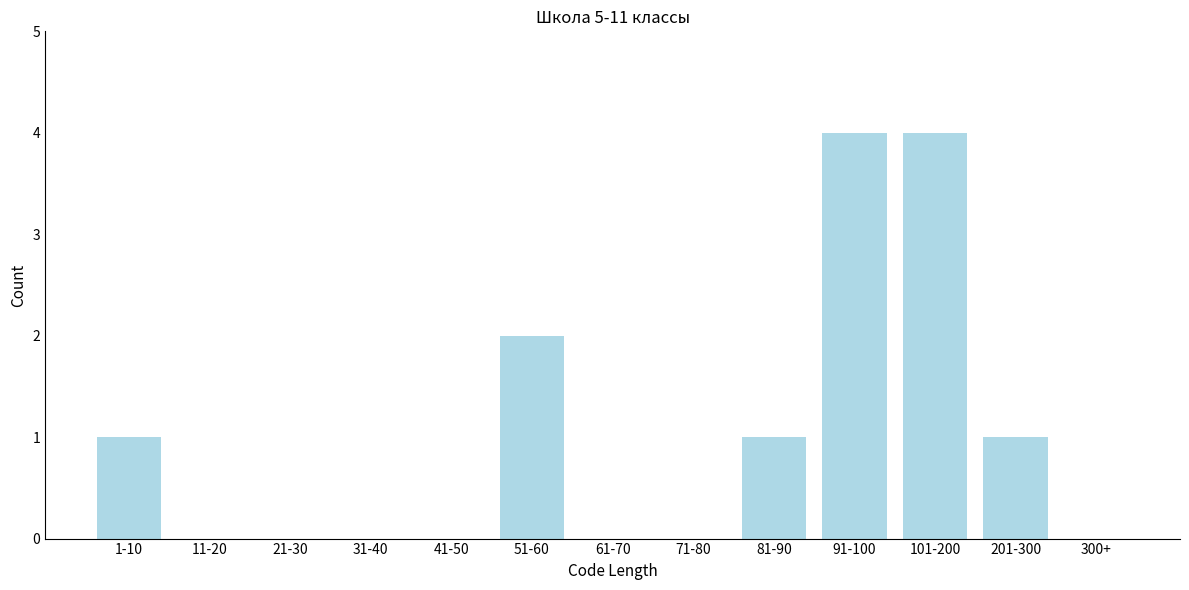

Reading left to right, extract all data points from this chart.

1-10=1	11-20=0	21-30=0	31-40=0	41-50=0	51-60=2	61-70=0	71-80=0	81-90=1	91-100=4	101-200=4	201-300=1	300+=0